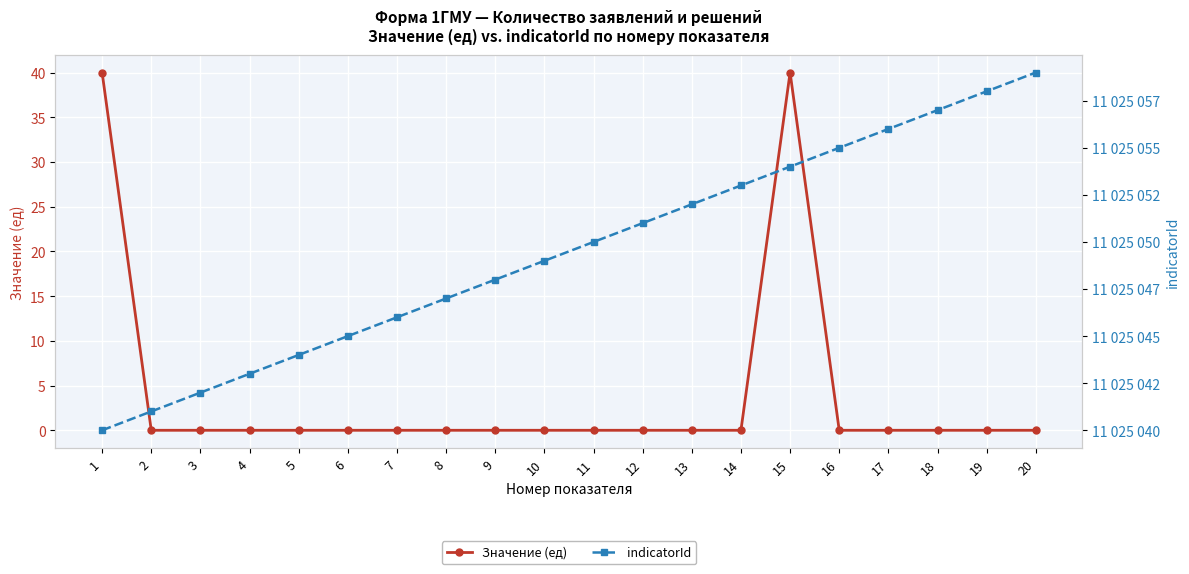

Rank the categories by Значение (ед) value from lowest to highest.

2, 3, 4, 5, 6, 7, 8, 9, 10, 11, 12, 13, 14, 16, 17, 18, 19, 20, 1, 15